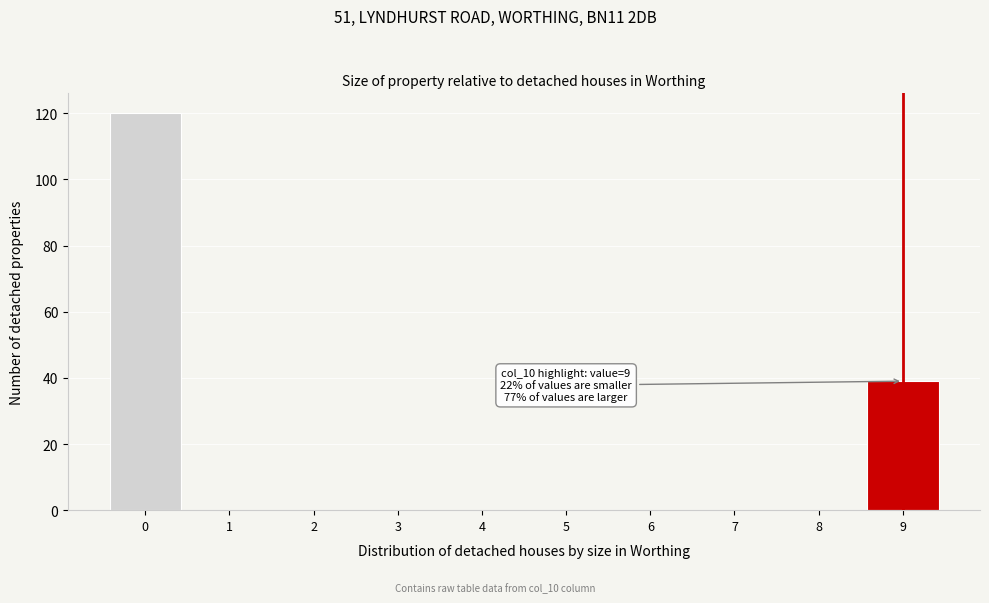

Reading right to left, list all the values displayed in this chart.

9=39	8=0	7=0	6=0	5=0	4=0	3=0	2=0	1=0	0=120